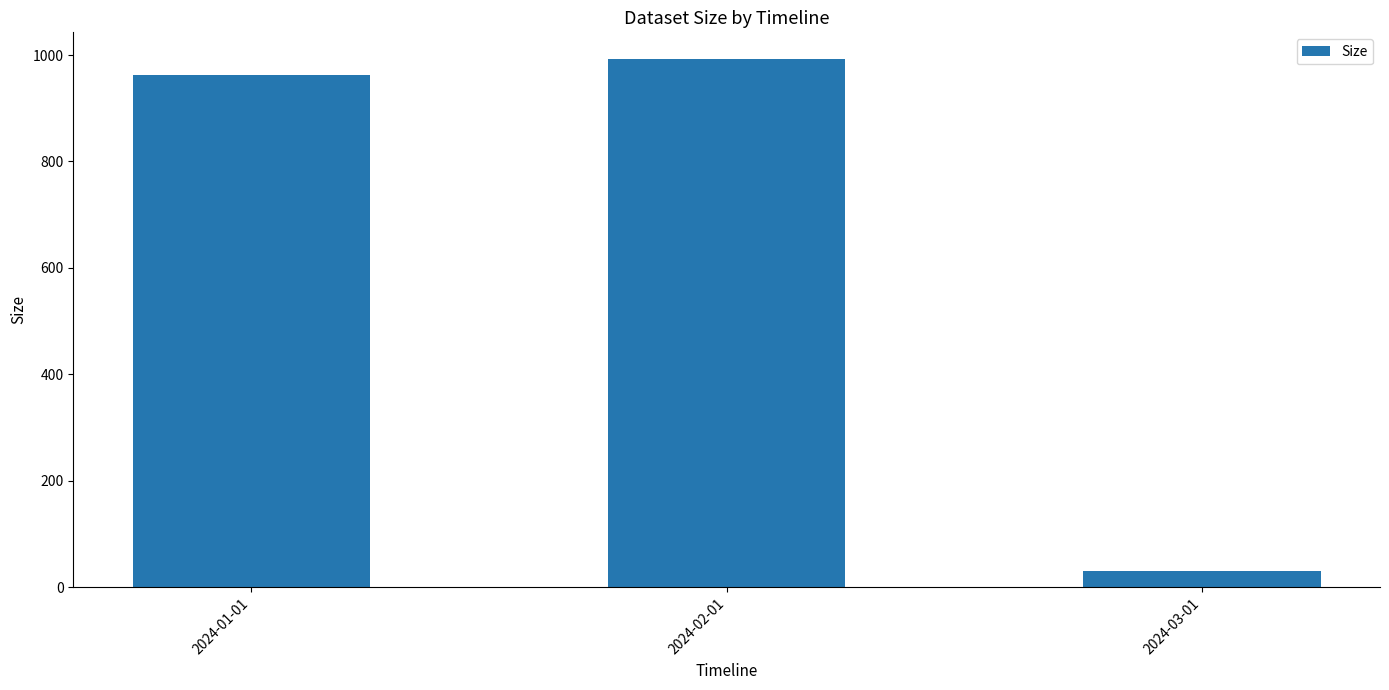

Rank the categories by value from lowest to highest.

2024-03-01, 2024-01-01, 2024-02-01